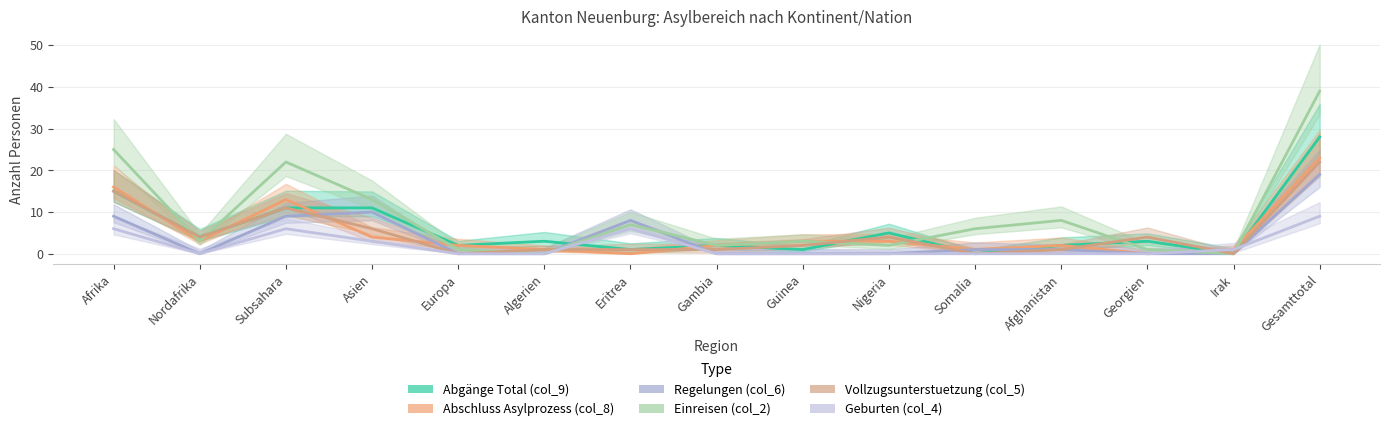

Which label corresponds to the largest value in the chart?

Gesamttotal